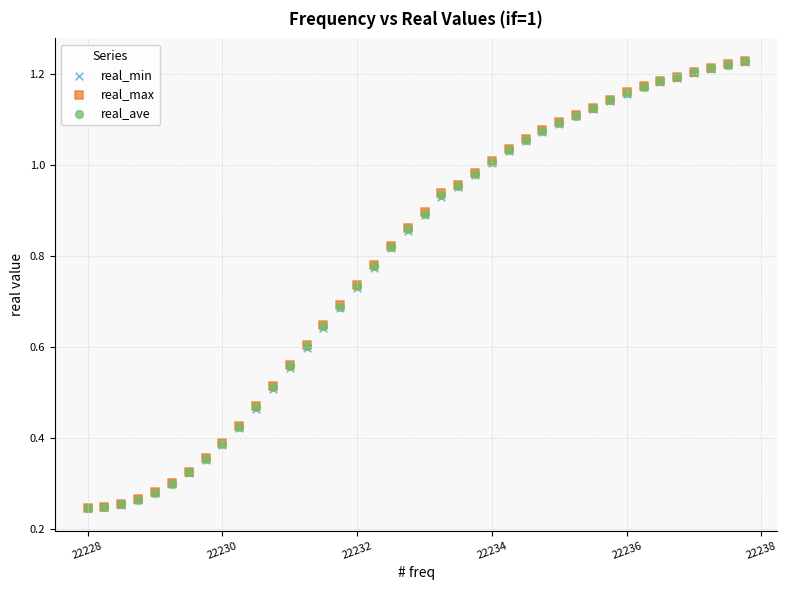

Which series has the largest Y range (max minus min)?

real_max